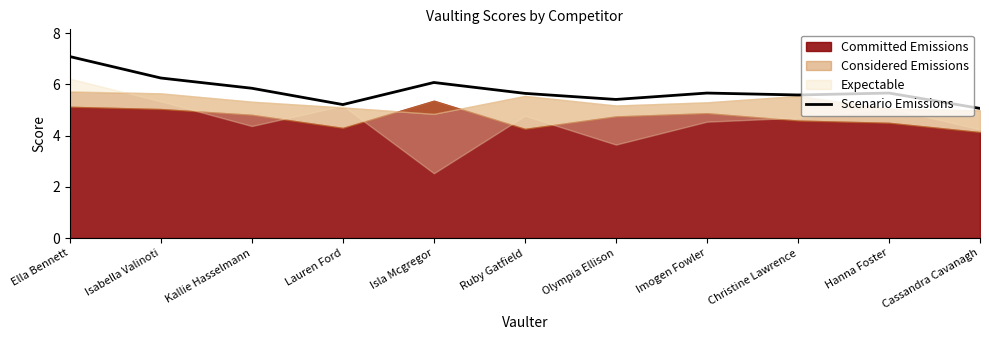

The Scenario Emissions series shows 5.1 at Cassandra Cavanagh. True or false?

True